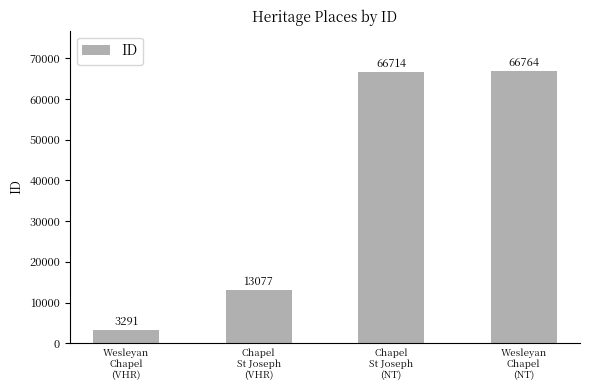

List the labels in order of value, smallest first.

Wesleyan
Chapel
(VHR), Chapel
St Joseph
(VHR), Chapel
St Joseph
(NT), Wesleyan
Chapel
(NT)